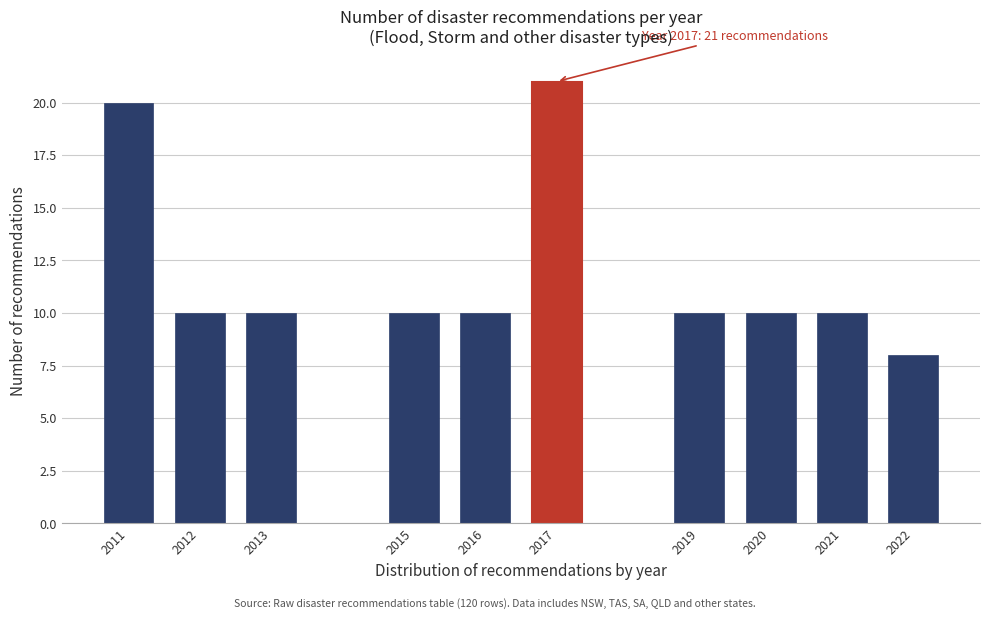

Reading left to right, transcribe all the data shown in this chart.

20	10	10	10	10	21	10	10	10	8